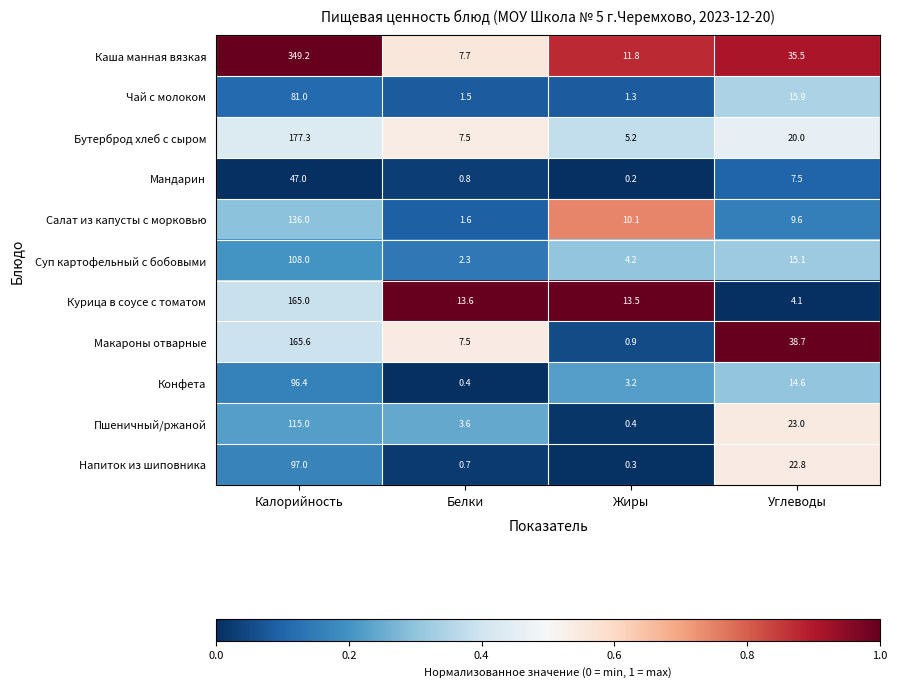

At which label does Напиток из шиповника first exceed 22?

Калорийность